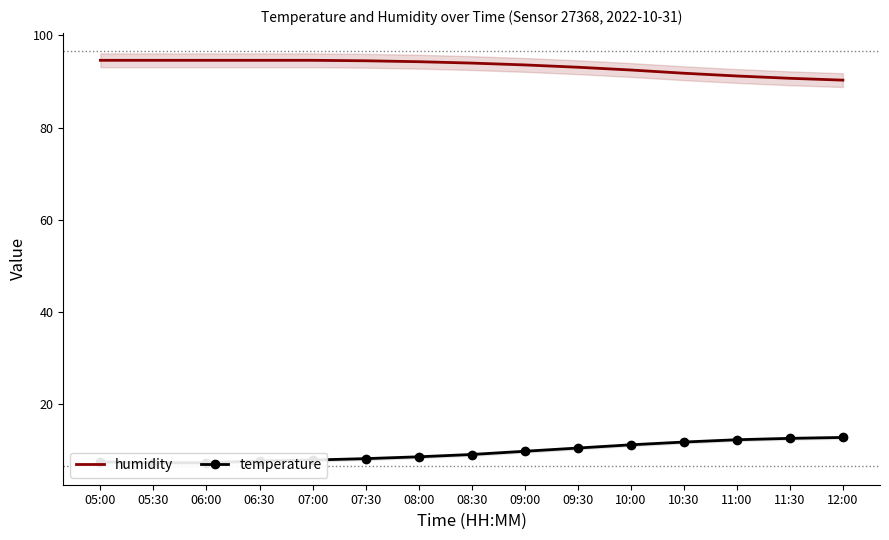

Count the number of categories in the chart.

15